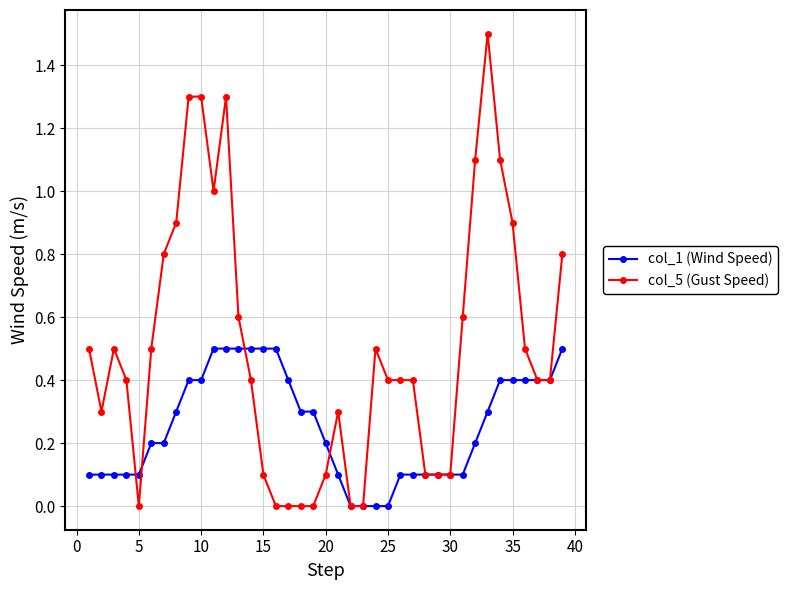

Reading left to right, what are all the values shown in this chart?

col_1 (Wind Speed): 0.1	0.1	0.1	0.1	0.1	0.2	0.2	0.3	0.4	0.4	0.5	0.5	0.5	0.5	0.5	0.5	0.4	0.3	0.3	0.2	0.1	0.0	0.0	0.0	0.0	0.1	0.1	0.1	0.1	0.1	0.1	0.2	0.3	0.4	0.4	0.4	0.4	0.4	0.5
col_5 (Gust Speed): 0.5	0.3	0.5	0.4	0.0	0.5	0.8	0.9	1.3	1.3	1.0	1.3	0.6	0.4	0.1	0.0	0.0	0.0	0.0	0.1	0.3	0.0	0.0	0.5	0.4	0.4	0.4	0.1	0.1	0.1	0.6	1.1	1.5	1.1	0.9	0.5	0.4	0.4	0.8